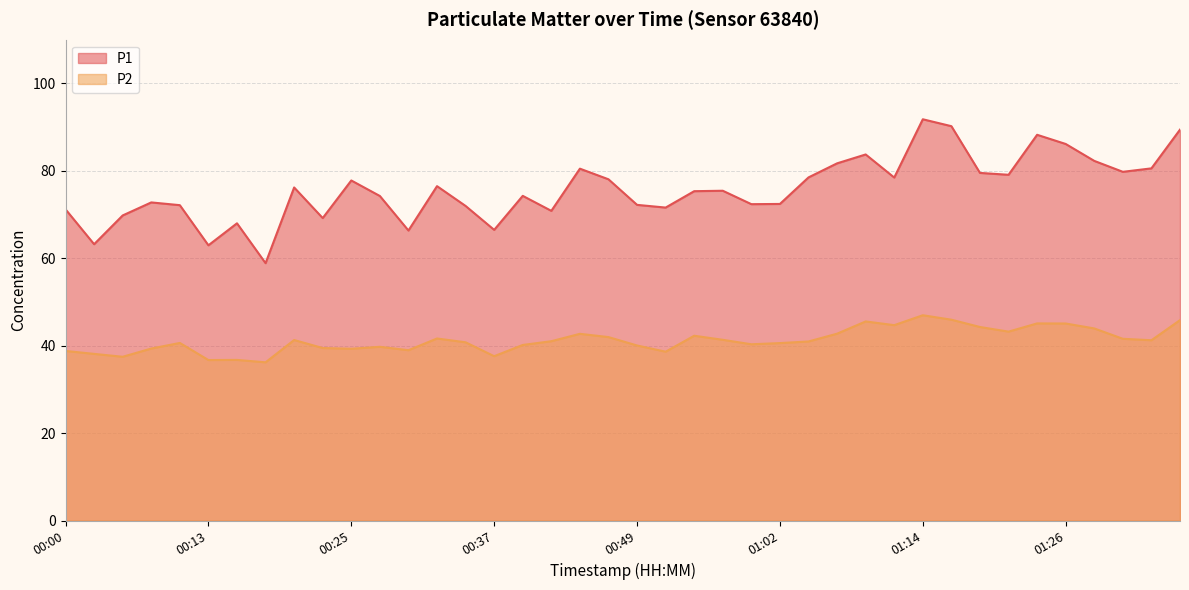

What are all the series names shown in the legend?

P1, P2